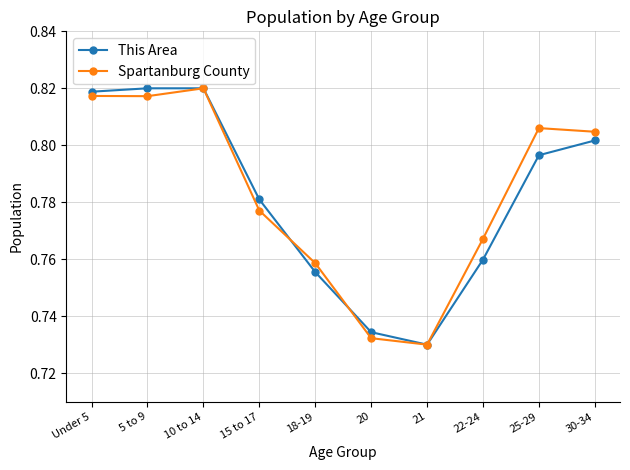

What is the sum of the This Area values at Under 5 and 22-24?

1.6